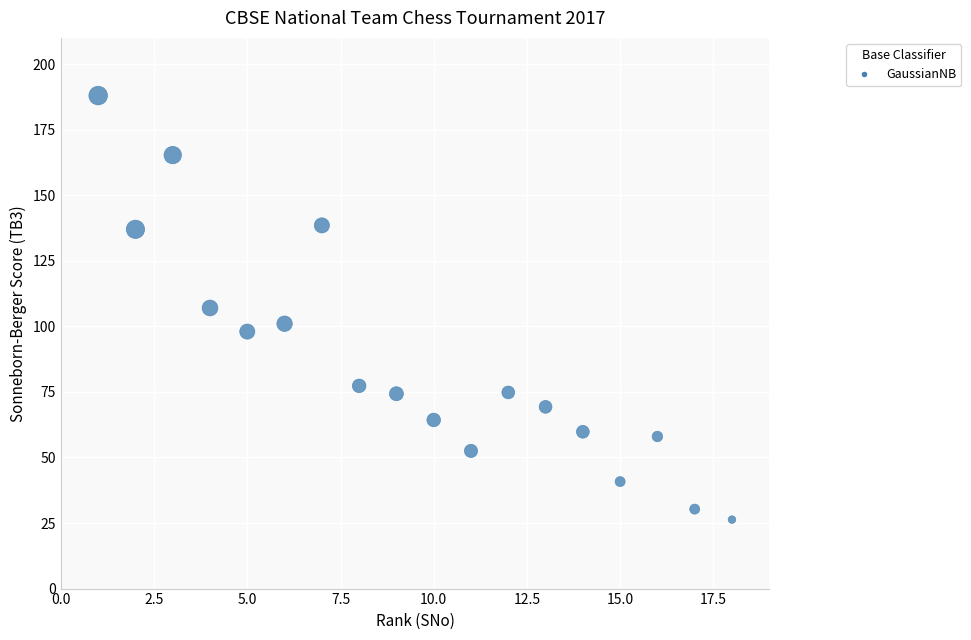

What is the range of X values (max minus min)?

17.0